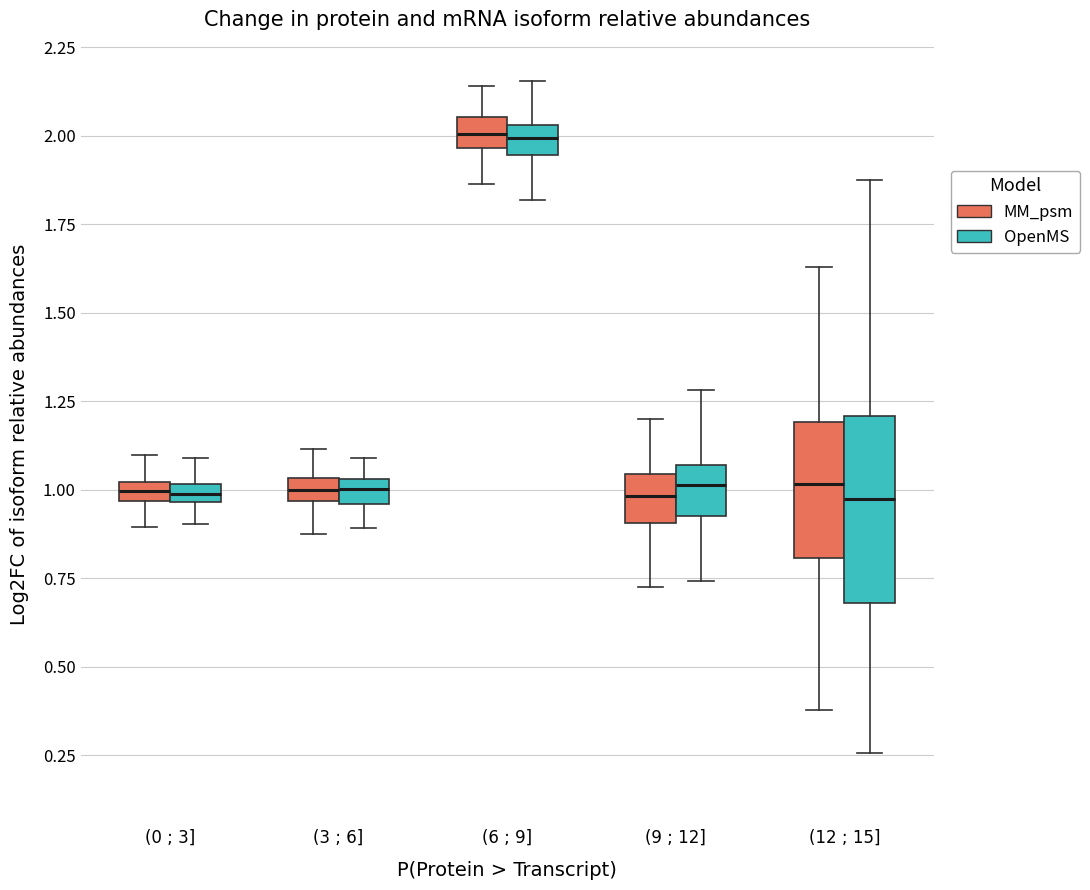

Comparing the boxes themselves (not the whiskers), which one is the tallest?

(12 ; 15] (OpenMS)